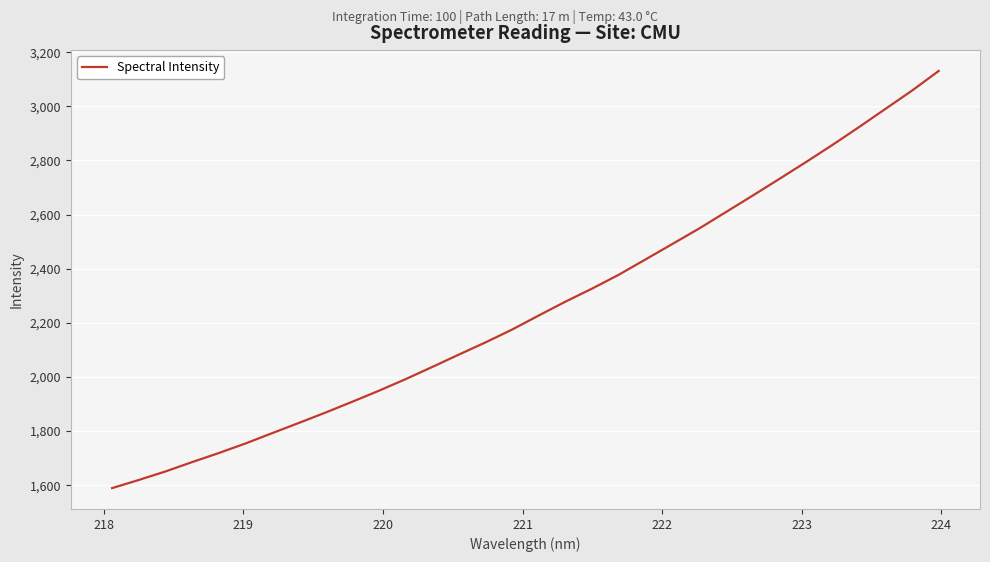

What is the smallest value displayed?

1589.3